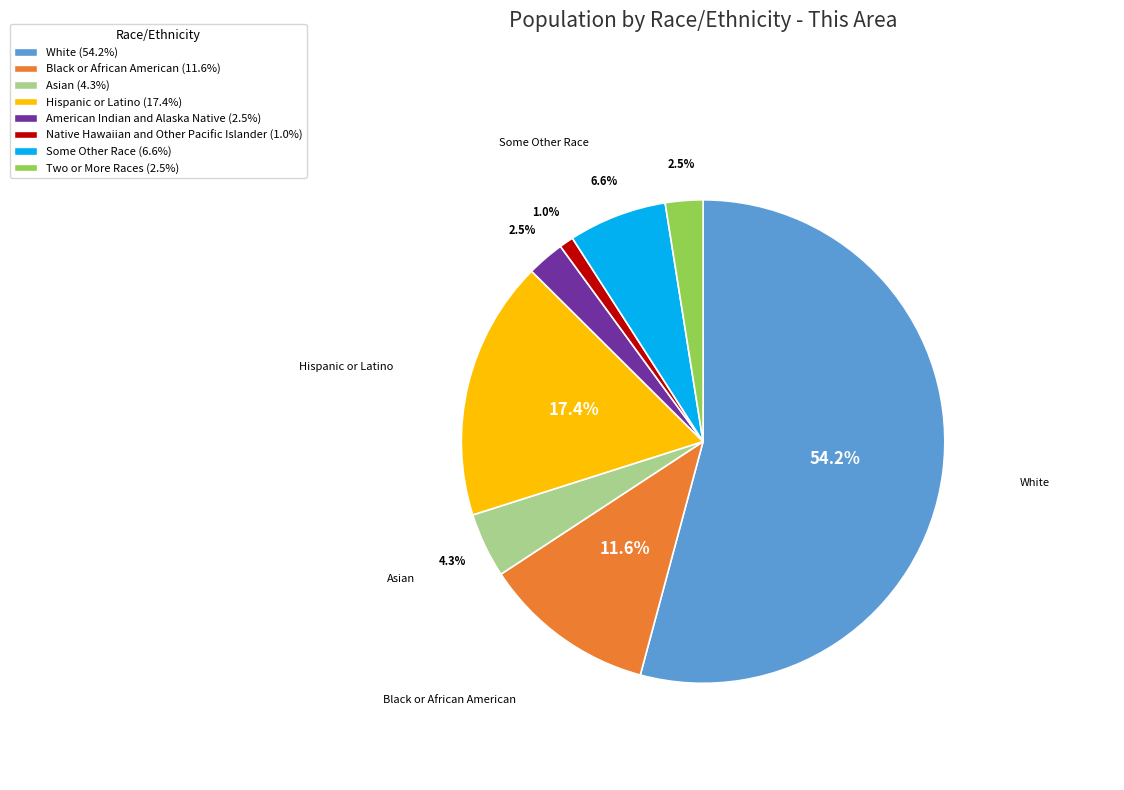

How many segments does this pie chart have?

8